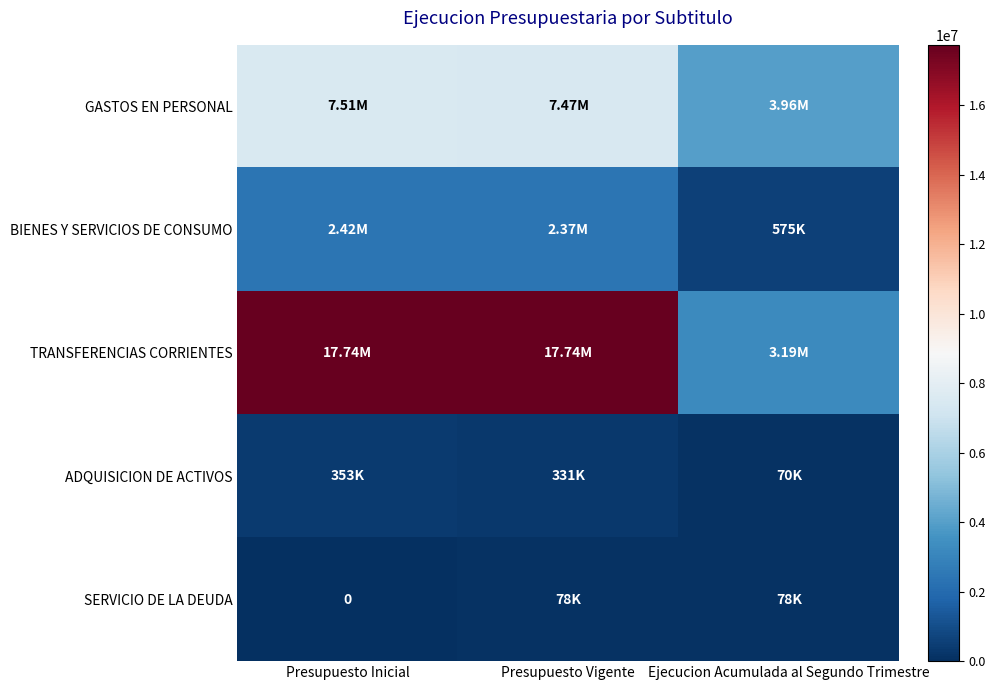

The value of BIENES Y SERVICIOS DE CONSUMO at Presupuesto Vigente is 3635290. True or false?

False